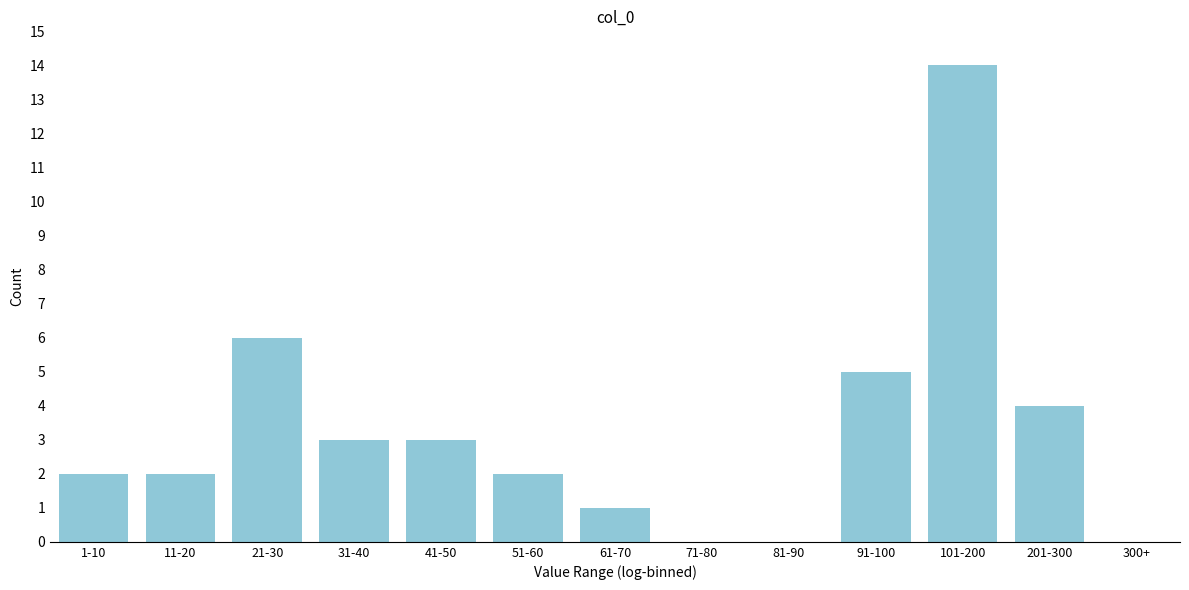

Reading left to right, list all the values displayed in this chart.

1-10=2	11-20=2	21-30=6	31-40=3	41-50=3	51-60=2	61-70=1	71-80=0	81-90=0	91-100=5	101-200=14	201-300=4	300+=0